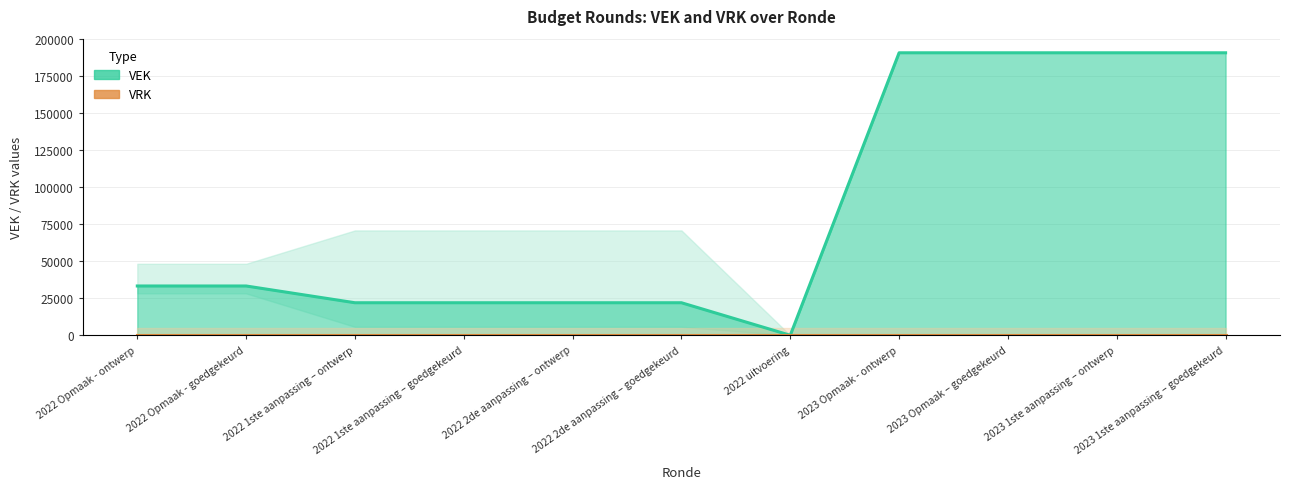

Which has a higher value, 2022 1ste aanpassing – ontwerp or 2022 Opmaak - ontwerp?

2022 Opmaak - ontwerp